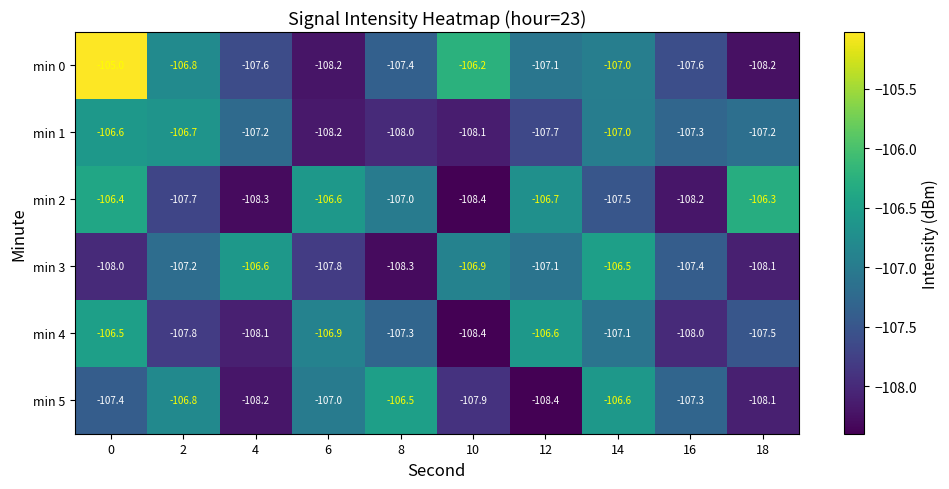

The value of min 1 at 4 is -107.2. True or false?

True